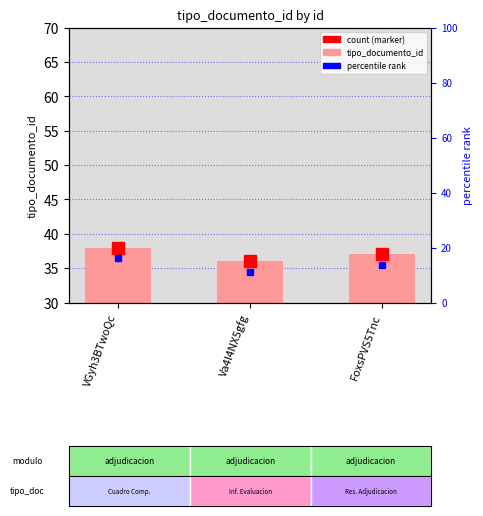

Rank the categories by value from highest to lowest.

VGyh3BTwoQc, FoxsPVS5Tnc, Va4l4NX5gfg